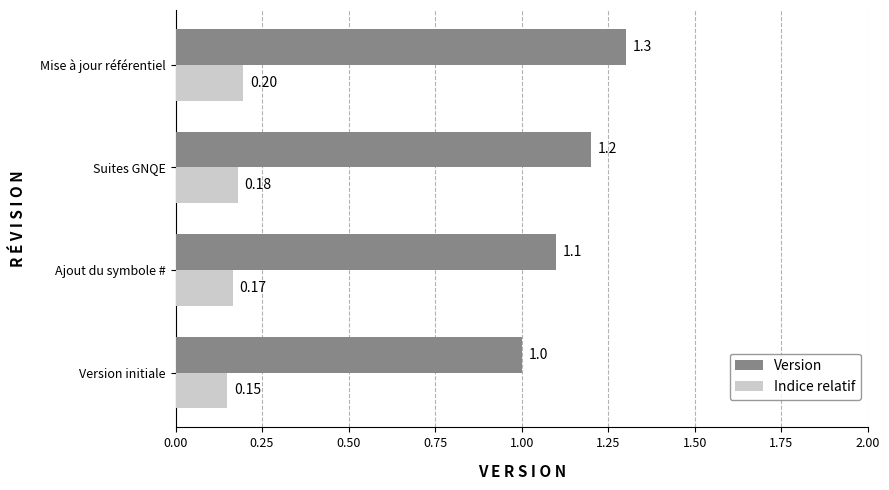

At which label does Indice relatif reach its peak?

Mise à jour référentiel